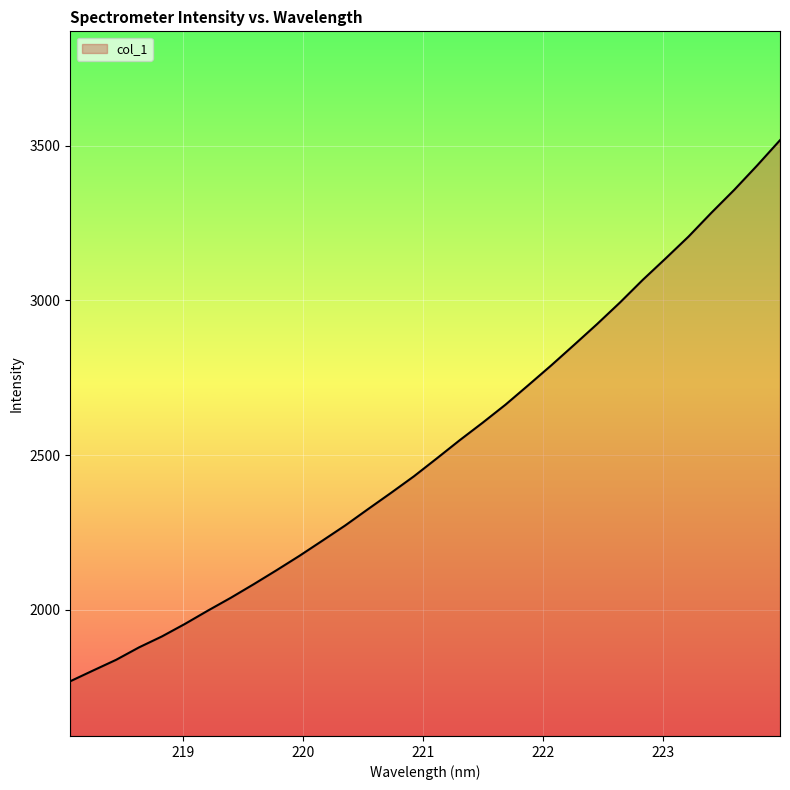

What is the greatest value displayed?

3517.6